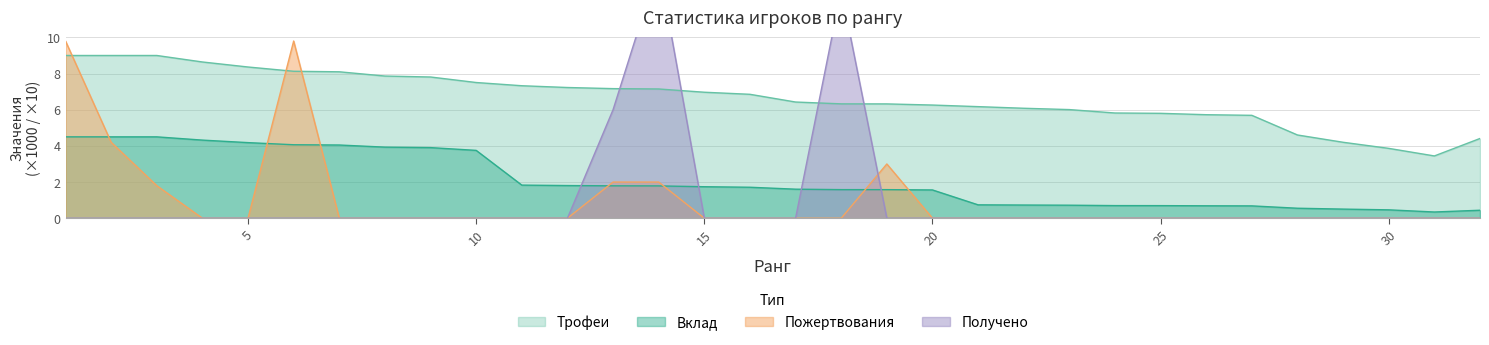

Reading right to left, list all the values displayed in this chart.

Трофеи: 32=4.4	31=3.4	30=3.9	29=4.2	28=4.6	27=5.7	26=5.7	25=5.8	24=5.8	23=6.0	22=6.1	21=6.2	20=6.3	19=6.3	18=6.3	17=6.4	16=6.9	15=7.0	14=7.1	13=7.2	12=7.2	11=7.3	10=7.5	9=7.8	8=7.9	7=8.1	6=8.1	5=8.4	4=8.6	3=9.0	2=9.0	1=9.0
Вклад: 32=0.4	31=0.3	30=0.5	29=0.5	28=0.6	27=0.7	26=0.7	25=0.7	24=0.7	23=0.7	22=0.7	21=0.7	20=1.6	19=1.6	18=1.6	17=1.6	16=1.7	15=1.7	14=1.8	13=1.8	12=1.8	11=1.8	10=3.8	9=3.9	8=3.9	7=4.0	6=4.1	5=4.2	4=4.3	3=4.5	2=4.5	1=4.5
Пожертвования: 32=0.0	31=0.0	30=0.0	29=0.0	28=0.0	27=0.0	26=0.0	25=0.0	24=0.0	23=0.0	22=0.0	21=0.0	20=0.0	19=3.0	18=0.0	17=0.0	16=0.0	15=0.0	14=2.0	13=2.0	12=0.0	11=0.0	10=0.0	9=0.0	8=0.0	7=0.0	6=9.8	5=0.0	4=0.0	3=1.8	2=4.2	1=9.8
Получено: 32=0.0	31=0.0	30=0.0	29=0.0	28=0.0	27=0.0	26=0.0	25=0.0	24=0.0	23=0.0	22=0.0	21=0.0	20=0.0	19=0.0	18=12.6	17=0.0	16=0.0	15=0.0	14=14.0	13=6.0	12=0.0	11=0.0	10=0.0	9=0.0	8=0.0	7=0.0	6=0.0	5=0.0	4=0.0	3=0.0	2=0.0	1=0.0